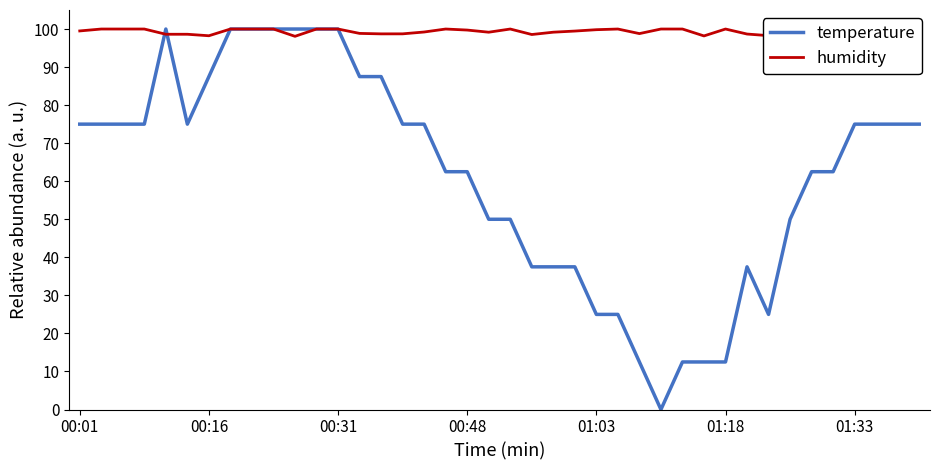

In humidity, how many points are lower than both neighbors (excluding endpoints)?

9